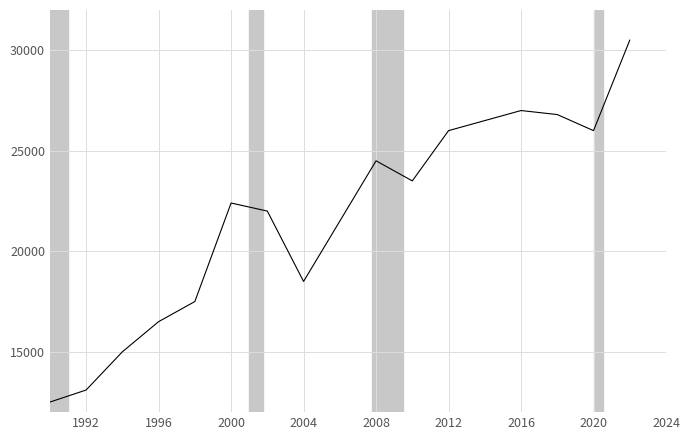

What is the difference between the maximum and minimum values?

18000